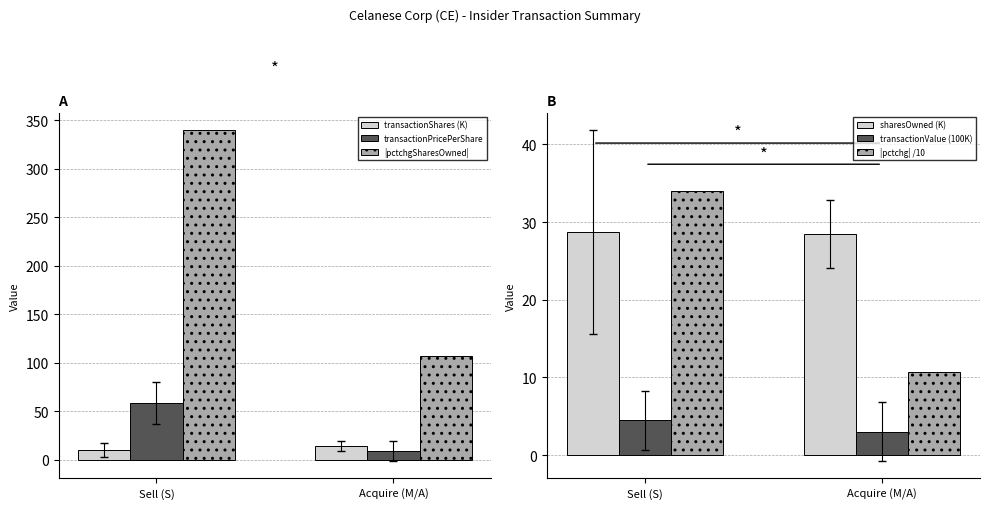

Is it true that transactionShares (K) equals 4.9 at Sell (S)?

False